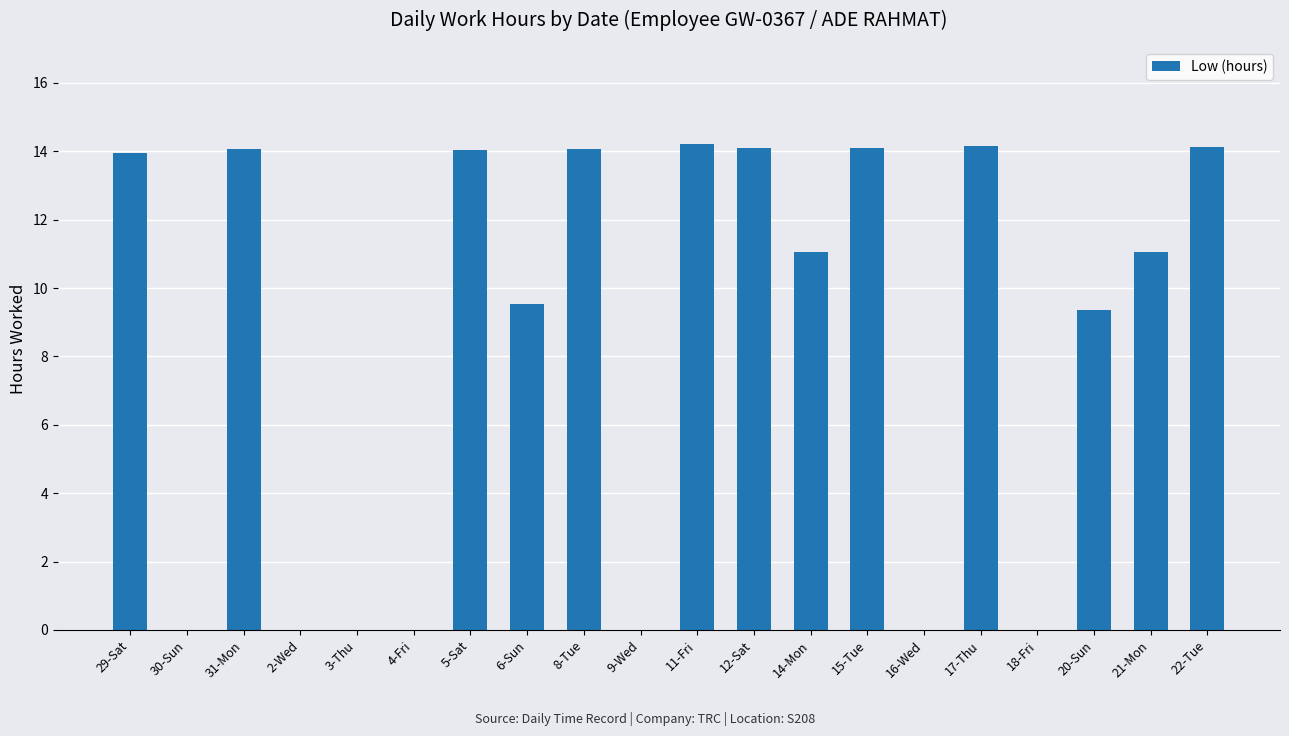

What is the sum of the values at 22-Tue and 15-Tue?

28.2